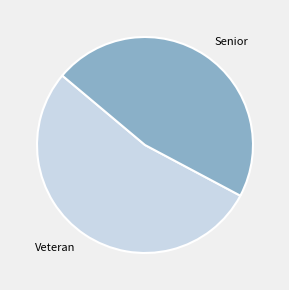

Approximately how many times larger is the value at Senior compared to Veteran?

0.9